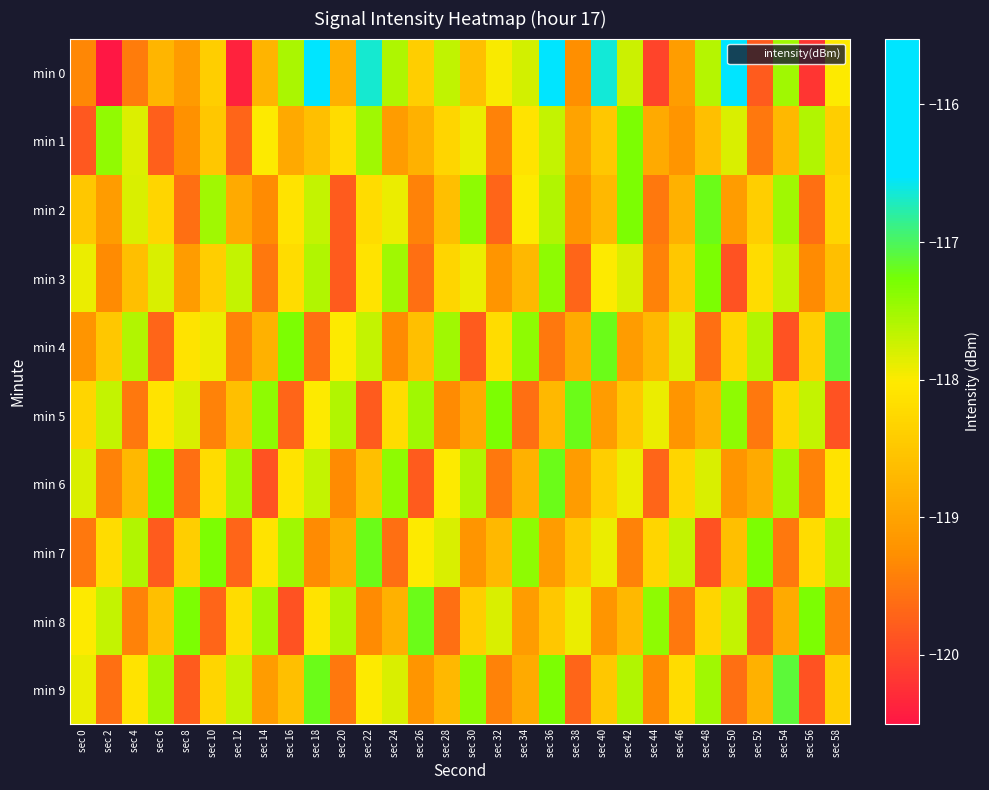

Which series changed the most between sec 38 and sec 50?

min 0